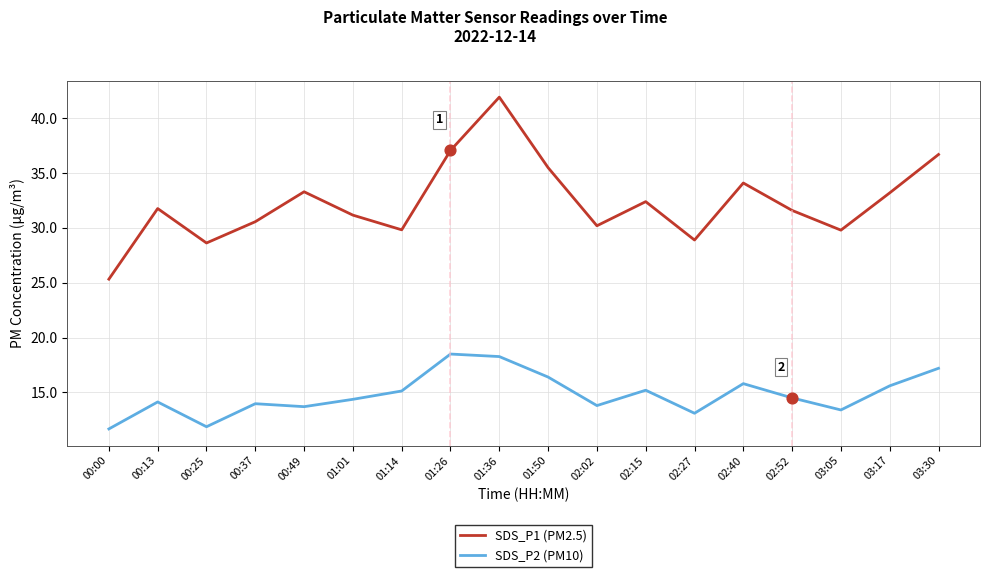

What is the spread (max minus min) of values at 01:36?

23.7